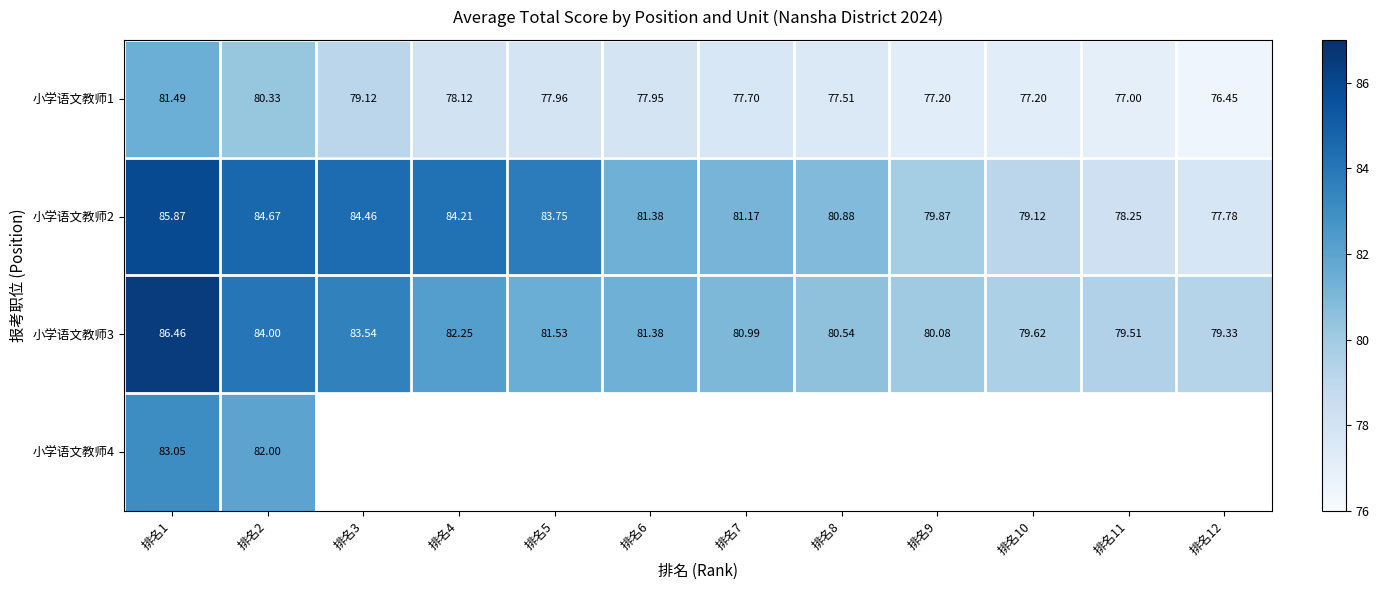

What is the difference between the highest and lowest values at 排名4?

6.1